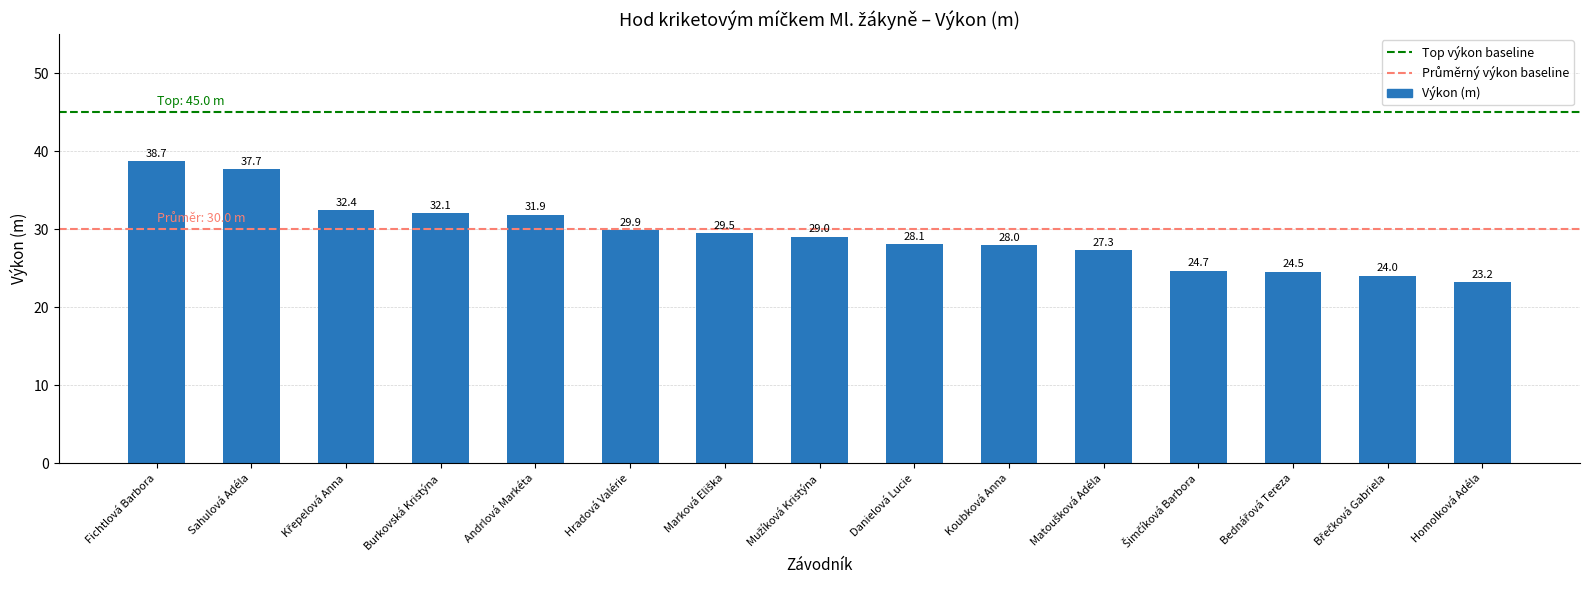

What position from the left is Homolková Adéla?

15